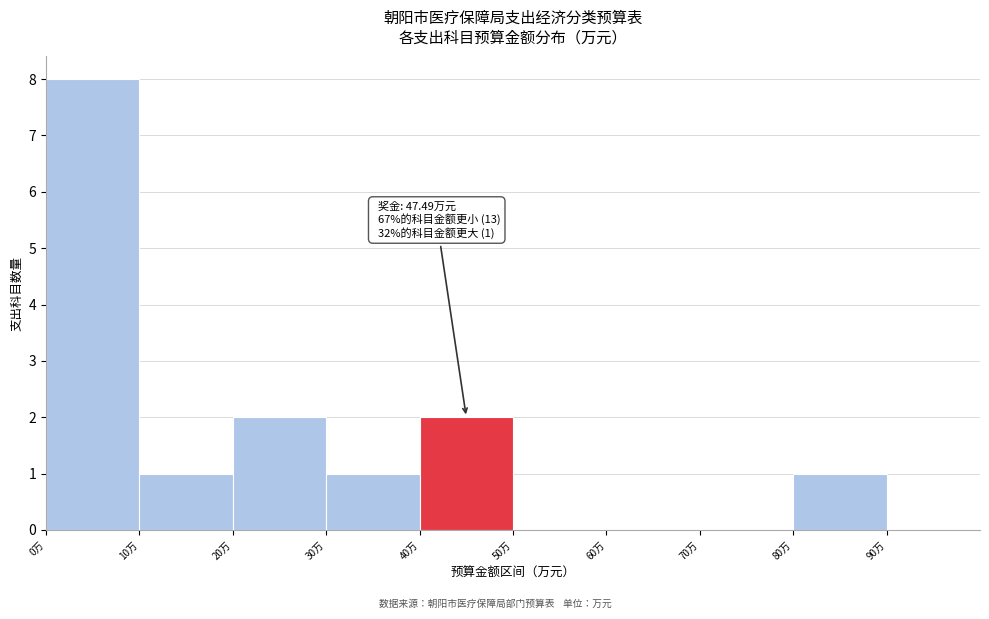

Over which range of the x-axis is the bar tallest?

0 to 10